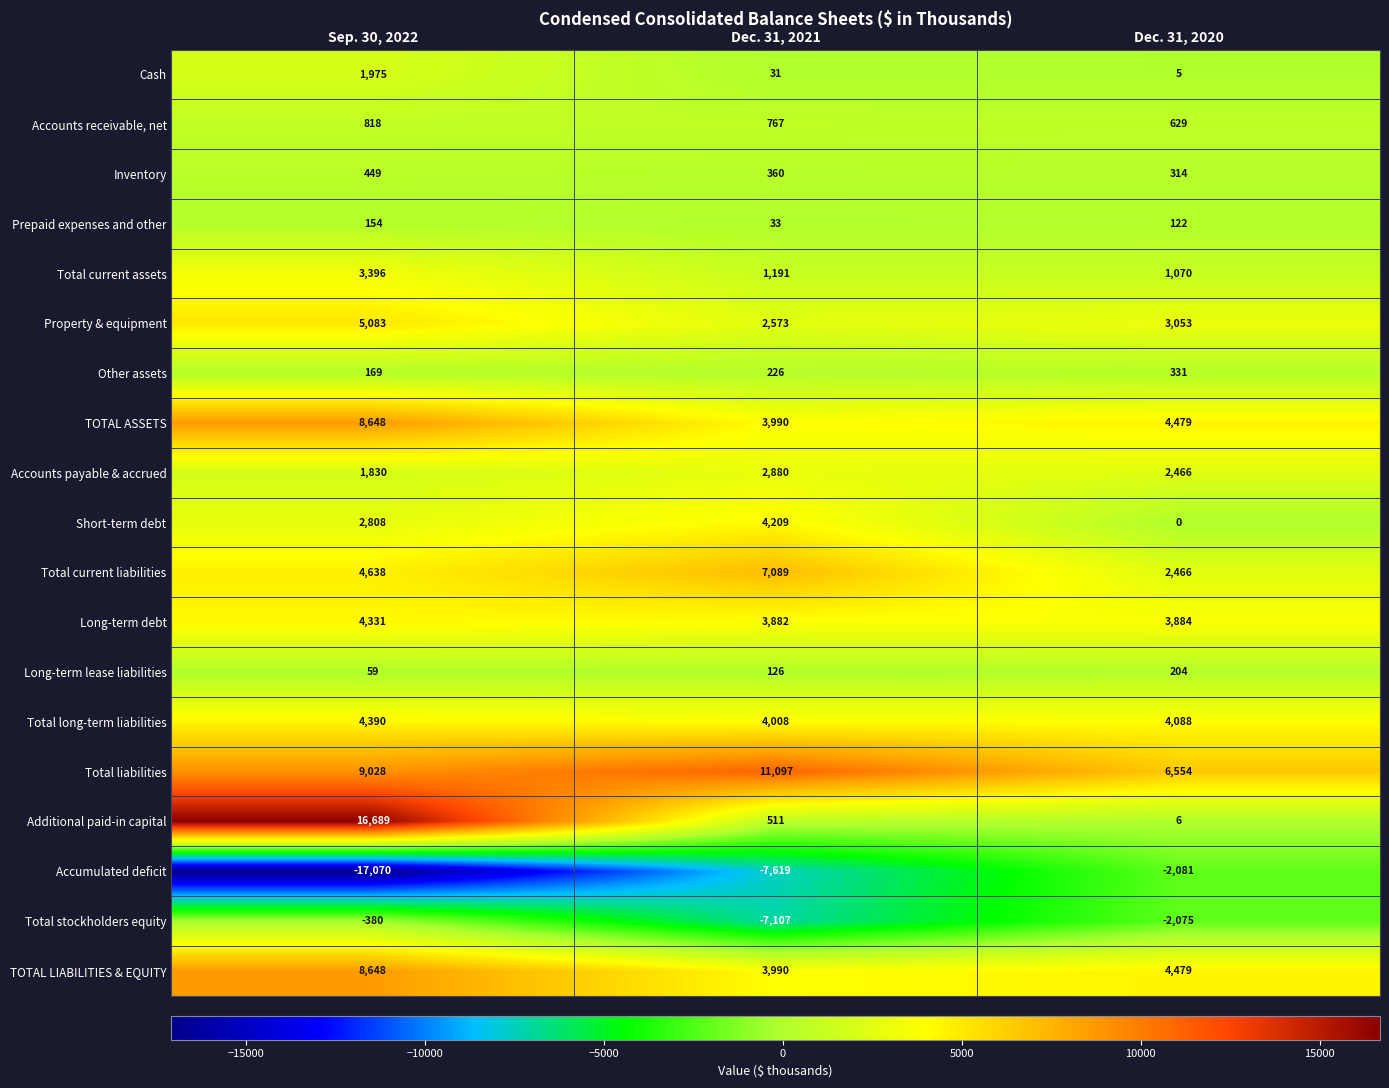

What is the total value across all series at Dec. 31, 2021?

32237